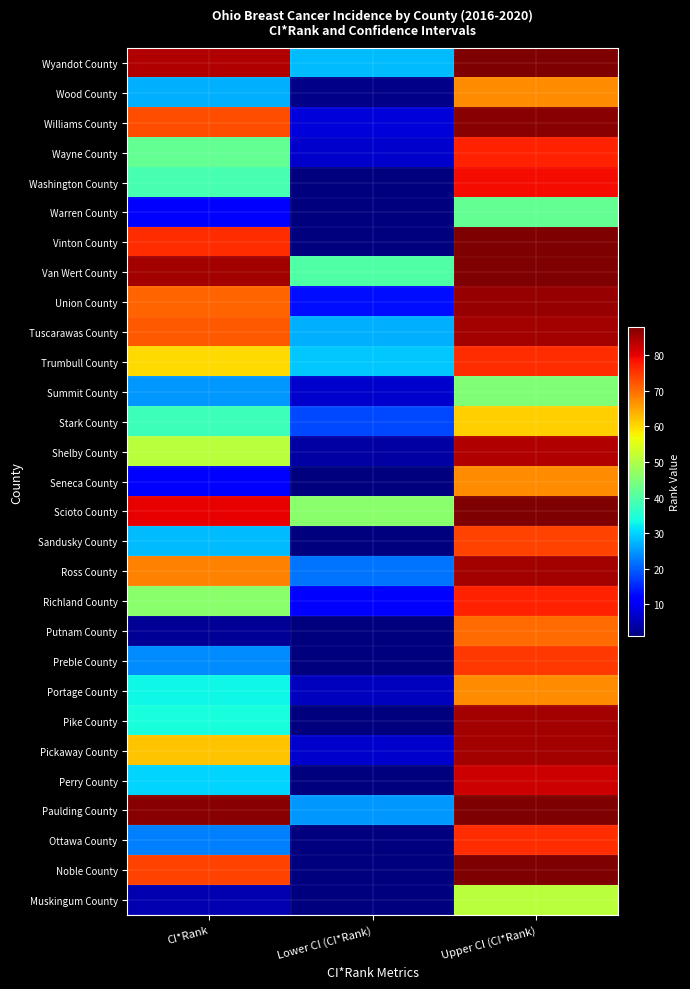

At Upper CI (CI*Rank), list the series in order from smallest to largest.

Warren County, Summit County, Muskingum County, Stark County, Wood County, Seneca County, Portage County, Putnam County, Sandusky County, Preble County, Trumbull County, Ottawa County, Wayne County, Richland County, Washington County, Perry County, Shelby County, Tuscarawas County, Ross County, Pike County, Pickaway County, Union County, Williams County, Wyandot County, Vinton County, Van Wert County, Scioto County, Paulding County, Noble County